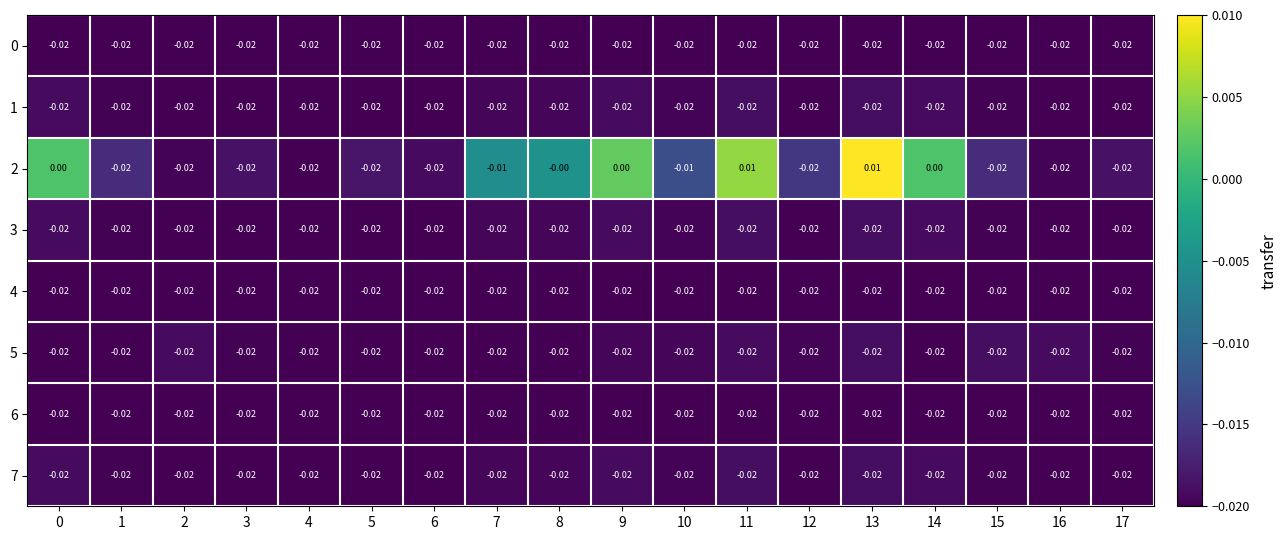

Is the value of 2 at 11 greater than the value of 5 at 3?

Yes